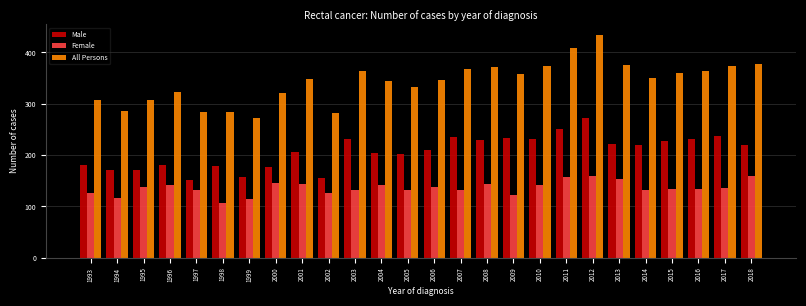

What is the total value across all series at 1997?

566